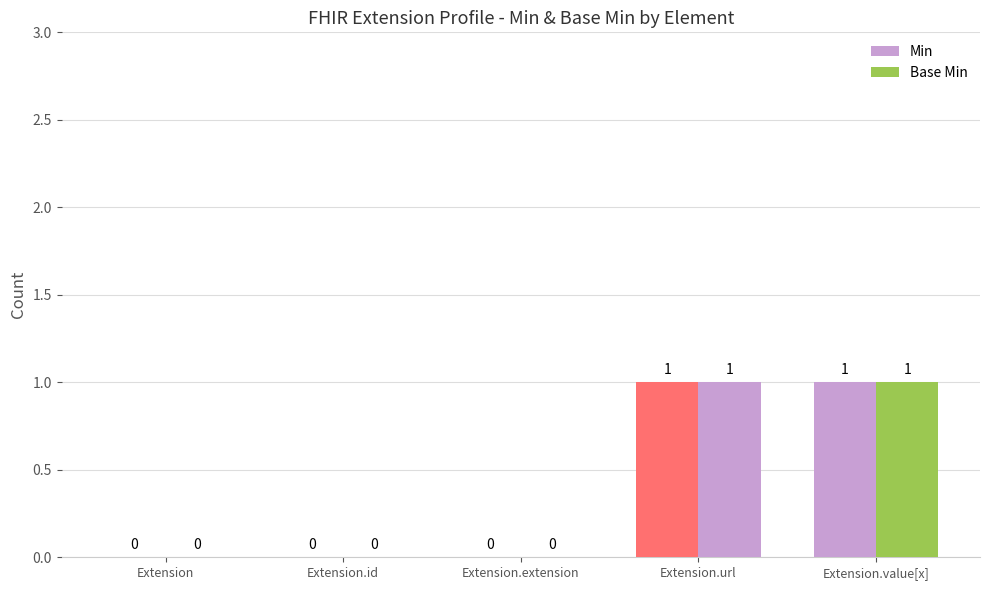

Which has a higher value, Extension.url or Extension.id?

Extension.url